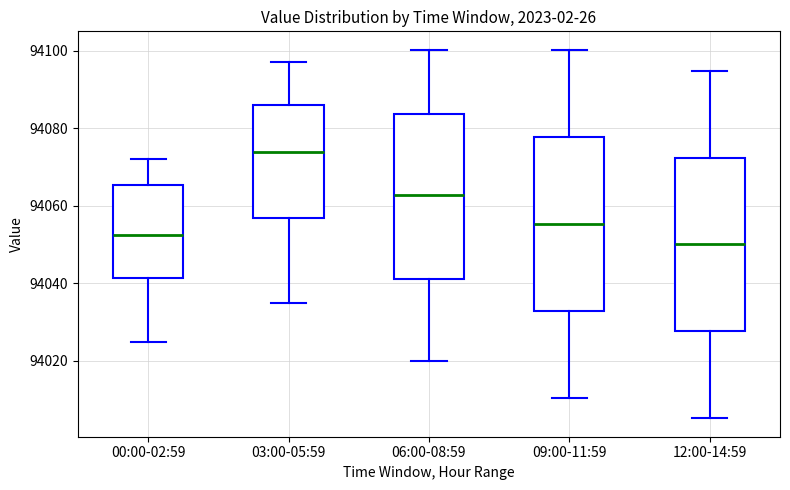

Reading left to right, read every box against the y-axis: the position of its median line, the range the box covers, and the ends of its whiskers. The values are not printed on the chart, so give them approximately, as read against the axis.

00:00-02:59: median 94052, box 94042 to 94066, whiskers 94024 to 94072
03:00-05:59: median 94074, box 94056 to 94086, whiskers 94036 to 94098
06:00-08:59: median 94062, box 94042 to 94084, whiskers 94020 to 94100
09:00-11:59: median 94056, box 94032 to 94078, whiskers 94010 to 94100
12:00-14:59: median 94050, box 94028 to 94072, whiskers 94006 to 94094